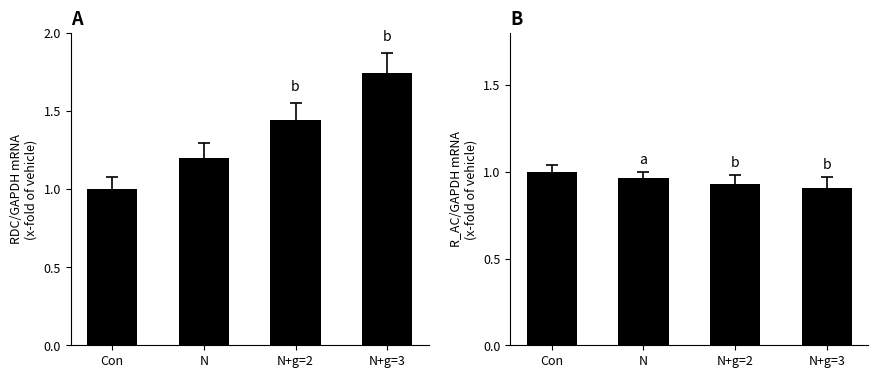

The RDC (mOhm) series shows 1.7 at N+g=3. True or false?

True